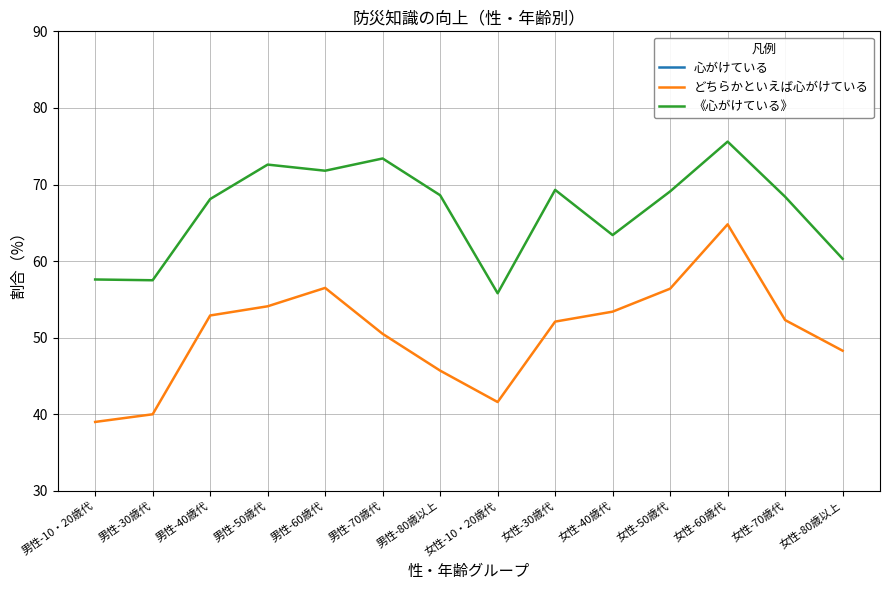

Is the value of 《心がけている》 at 女性-50歳代 greater than the value of どちらかといえば心がけている at 女性-50歳代?

Yes